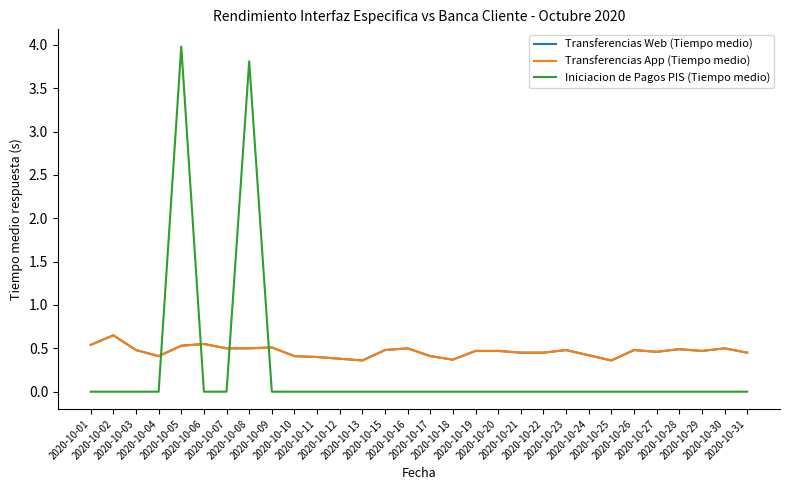

Does the chart display data point markers on the line(s)?

No